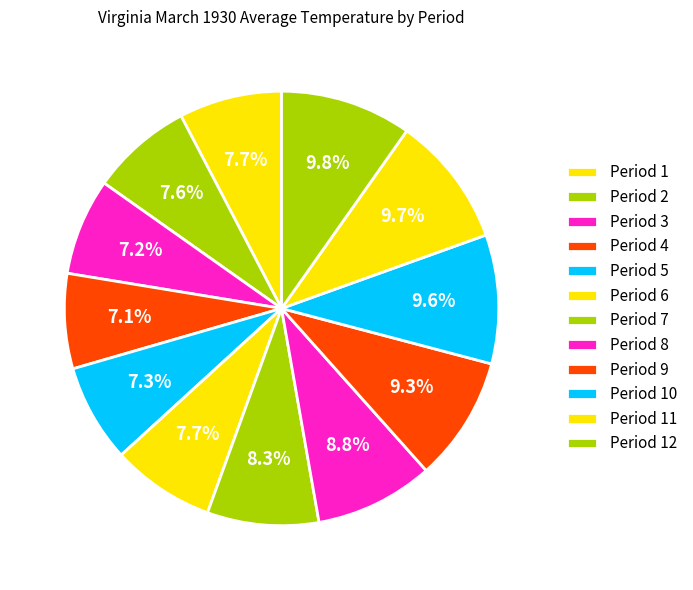

Count the number of slices in the pie.

12